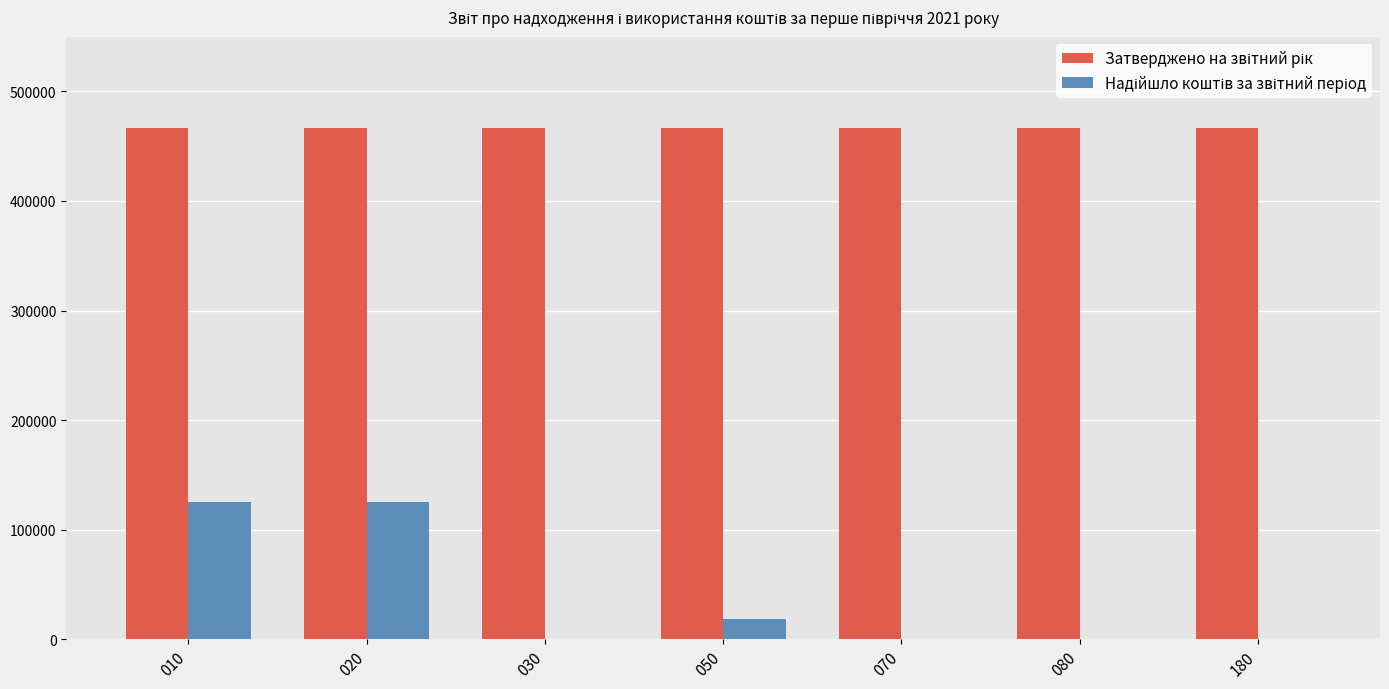

What is the greatest value displayed?

466470.0